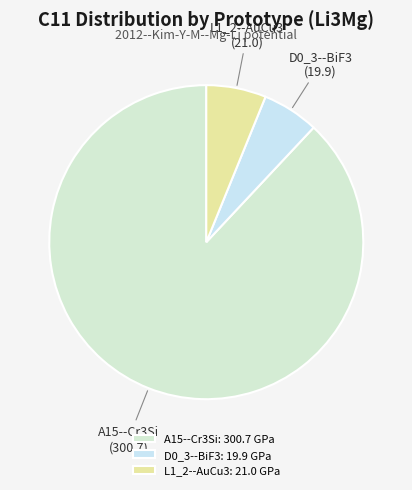

How many segments does this pie chart have?

3